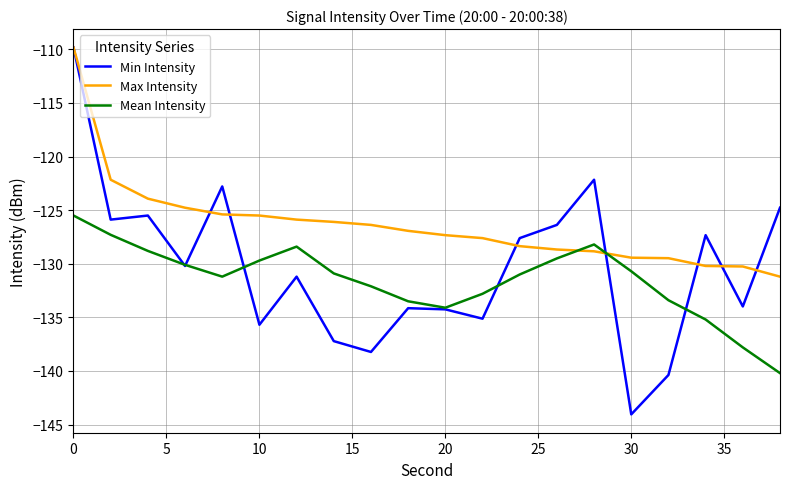

True or false: Min Intensity and Mean Intensity cross at least once.

True